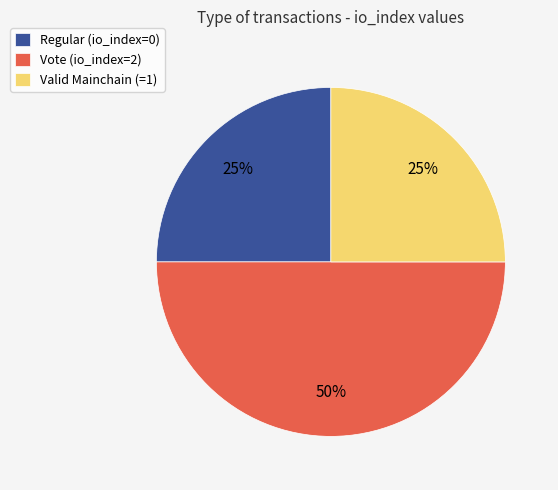

True or false: Valid Mainchain (=1) accounts for 19% of the total.

False